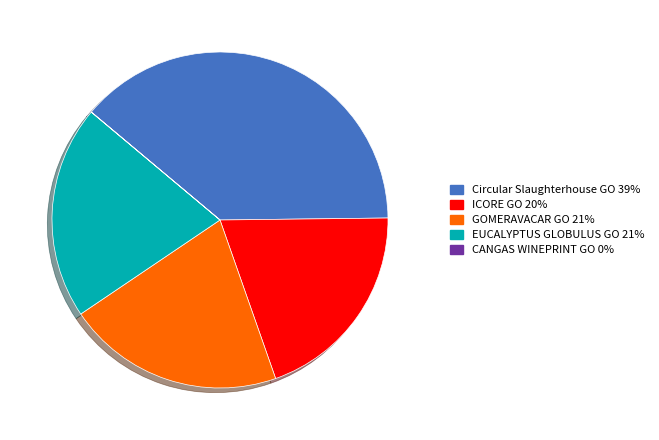

Is Circular Slaughterhouse GO the majority of the pie?

No